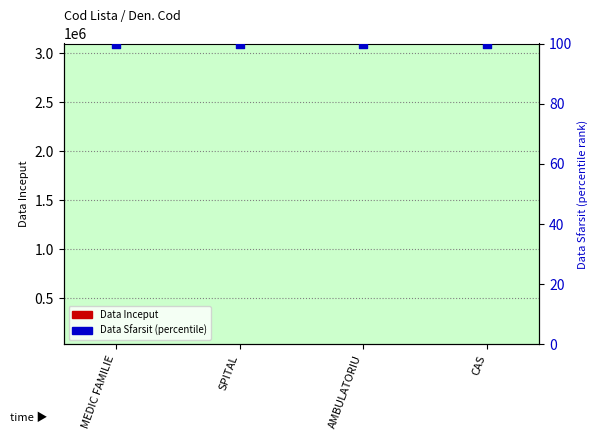

Which series has the largest Y range (max minus min)?

Data Inceput